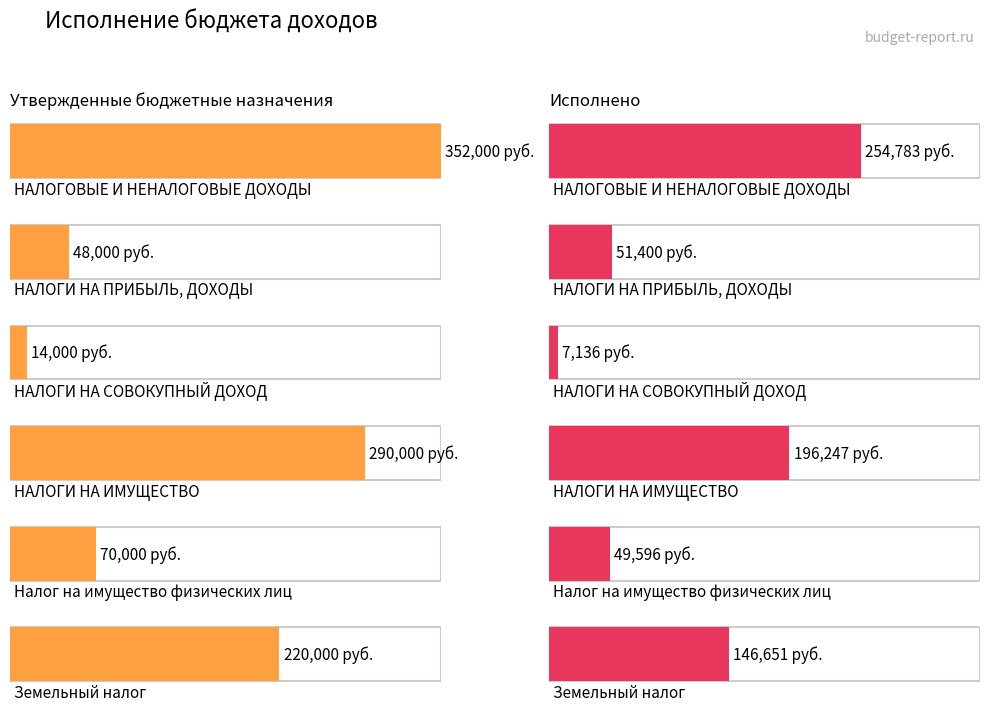

What is the sum of all Исполнено values?

705812.2